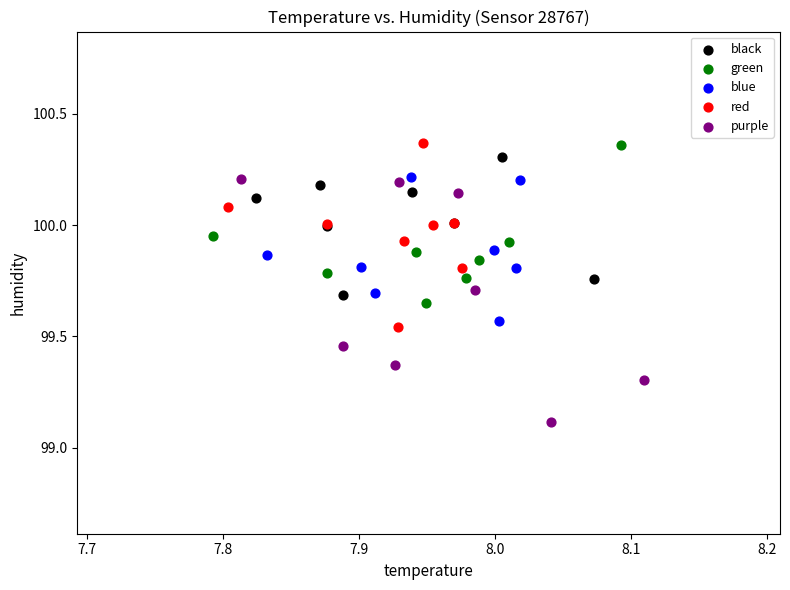

Which series has the largest Y range (max minus min)?

purple